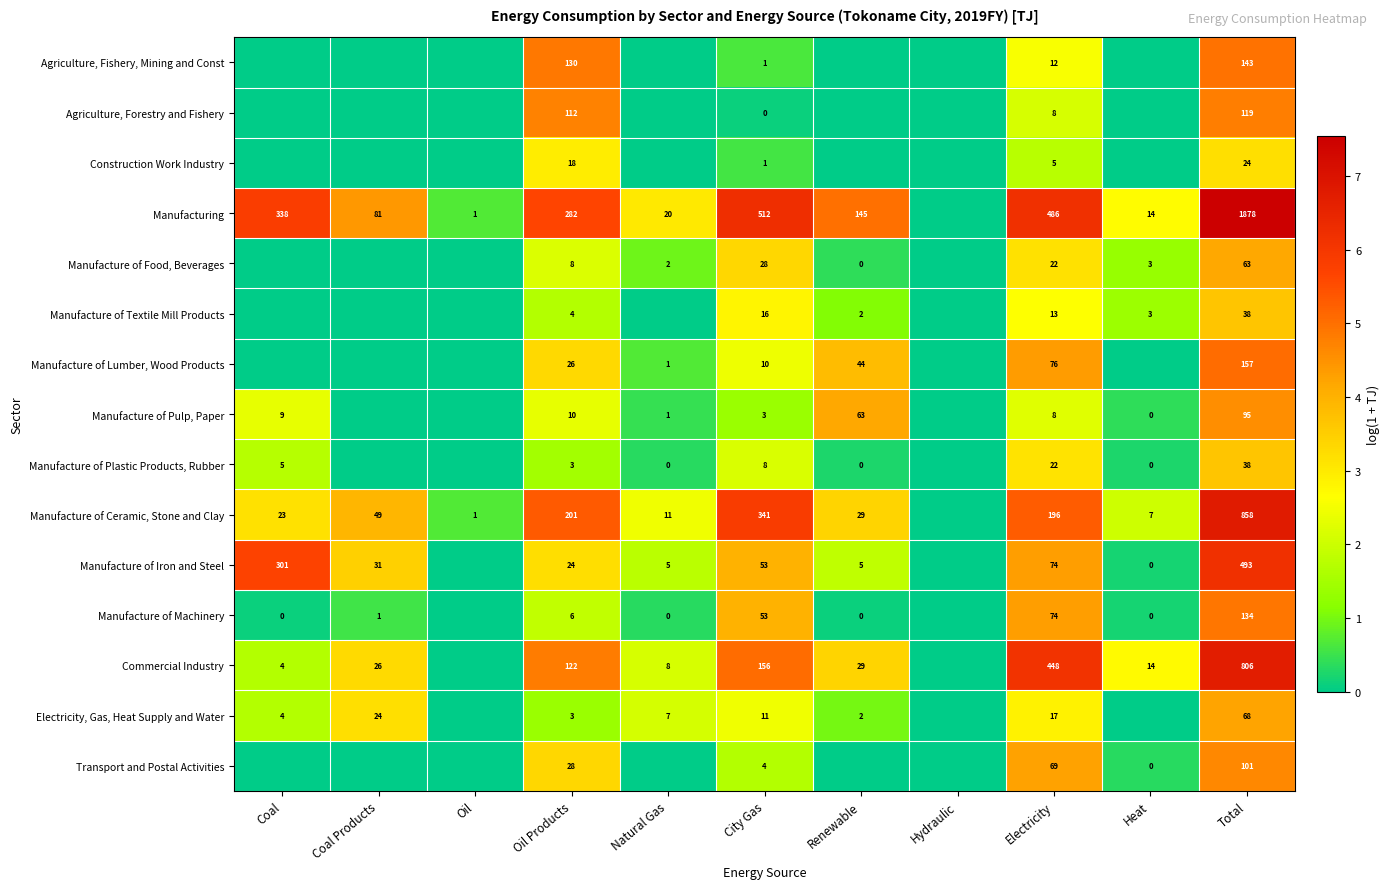

Which label corresponds to the largest value in the chart?

Total